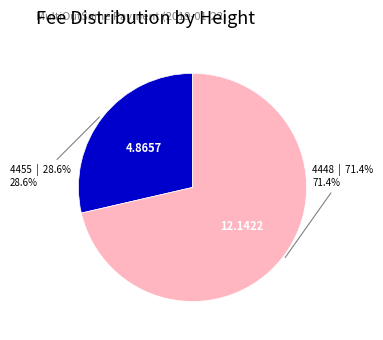

Between 4455 and 4448, which is larger?

4448